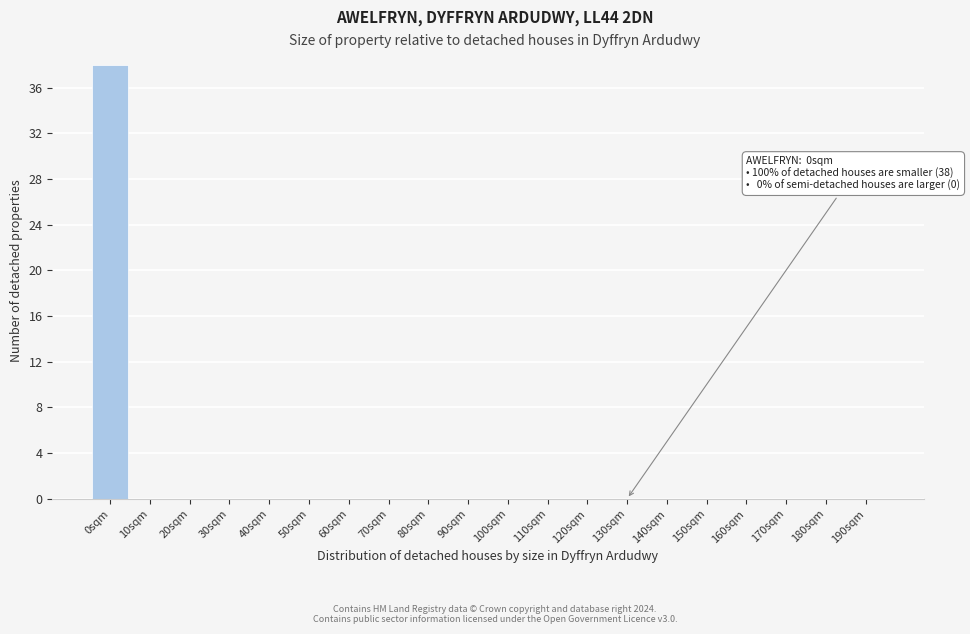

Reading left to right, transcribe all the data shown in this chart.

0sqm=38	10sqm=0	20sqm=0	30sqm=0	40sqm=0	50sqm=0	60sqm=0	70sqm=0	80sqm=0	90sqm=0	100sqm=0	110sqm=0	120sqm=0	130sqm=0	140sqm=0	150sqm=0	160sqm=0	170sqm=0	180sqm=0	190sqm=0